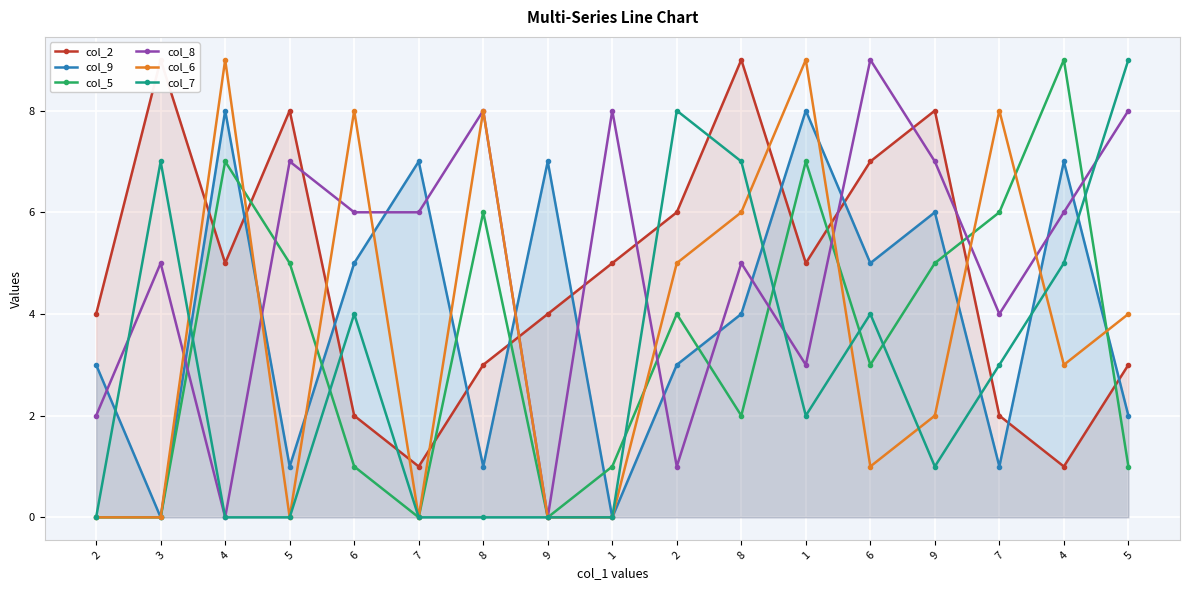

What is the difference between the maximum and minimum values in the col_5 series?

9